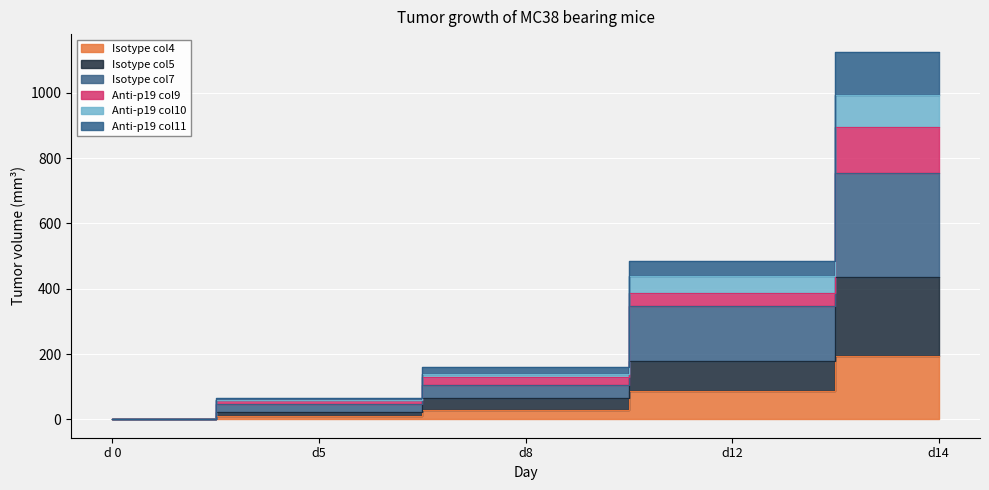

How many lines are shown in the chart?

6